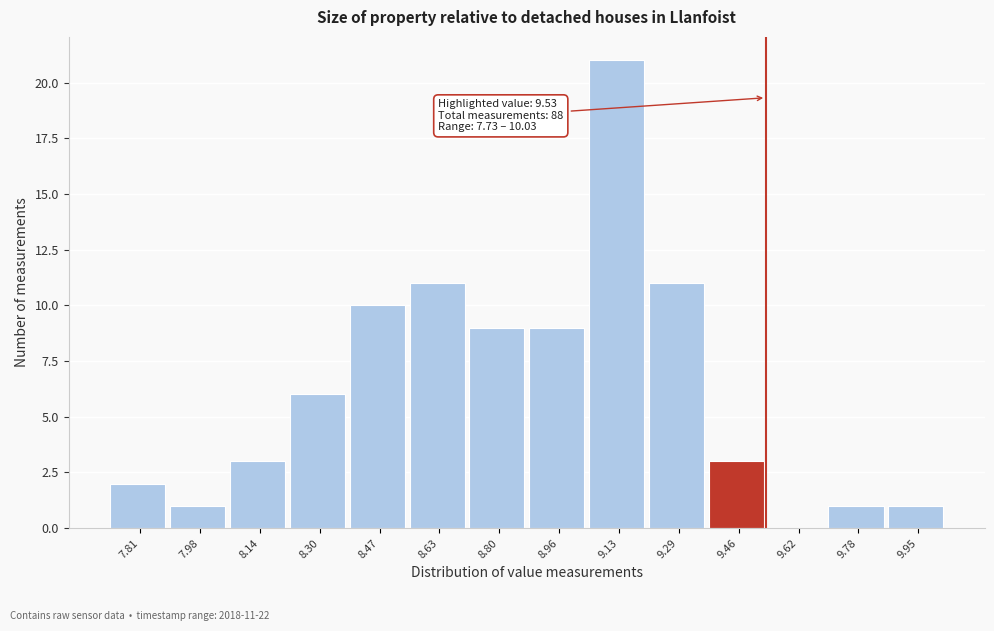

Which range on the x-axis has the tallest bar?

9.04 to 9.20